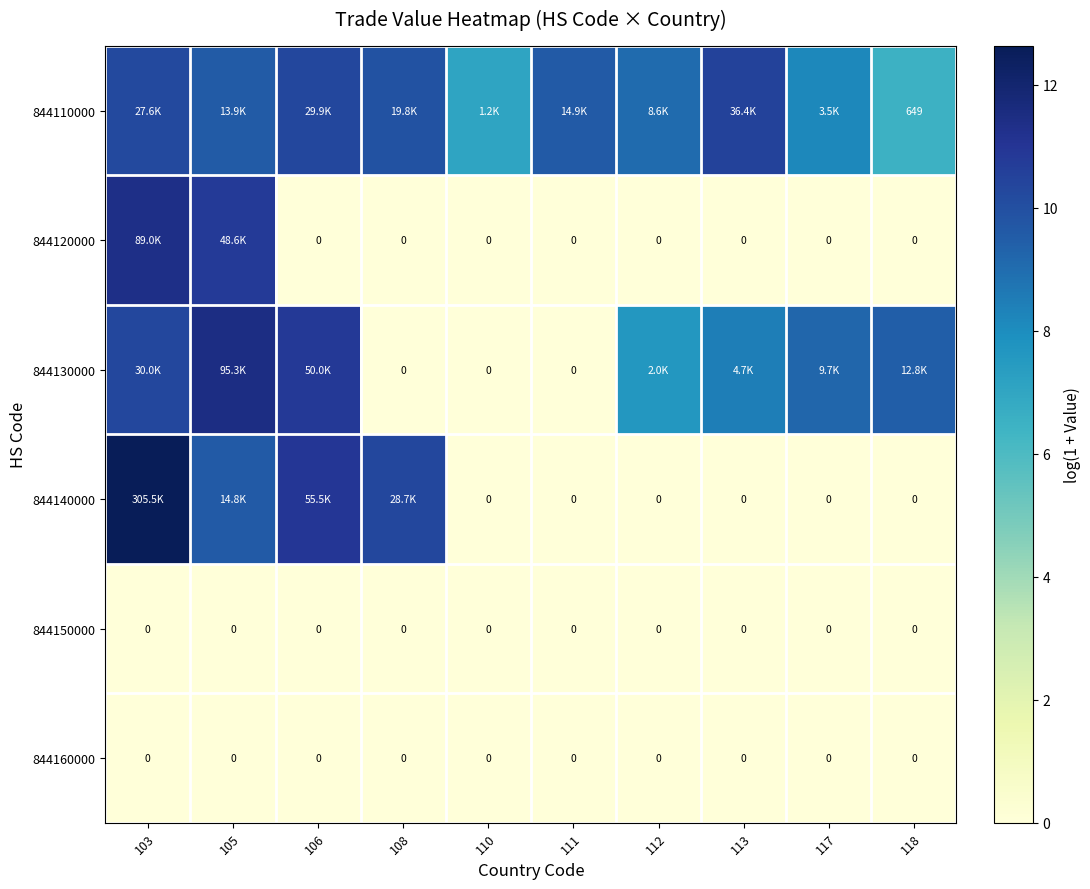

At which category is the sum across all series the highest?

103